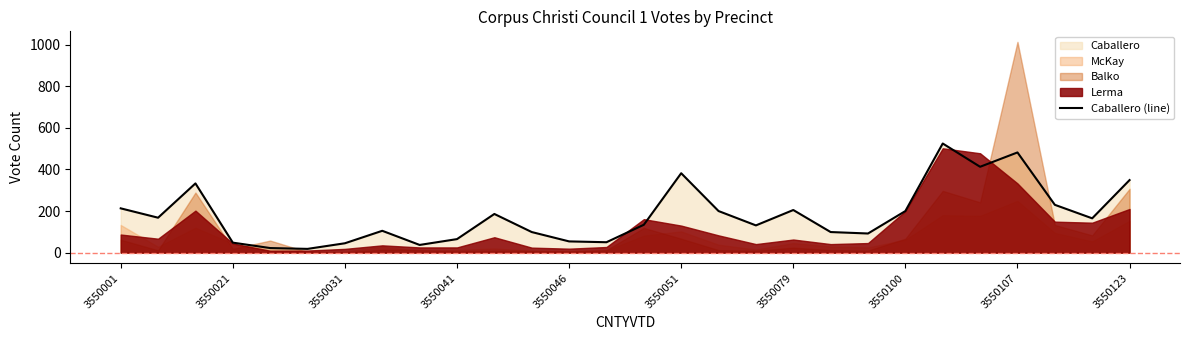

How many values are below 165?

14